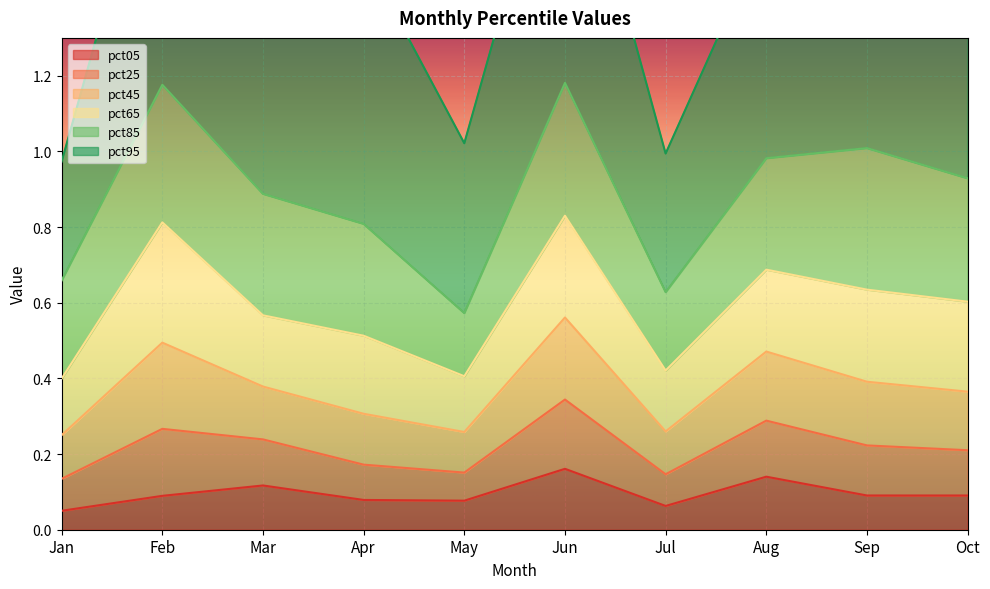

Which label corresponds to the largest value in the chart?

Sep